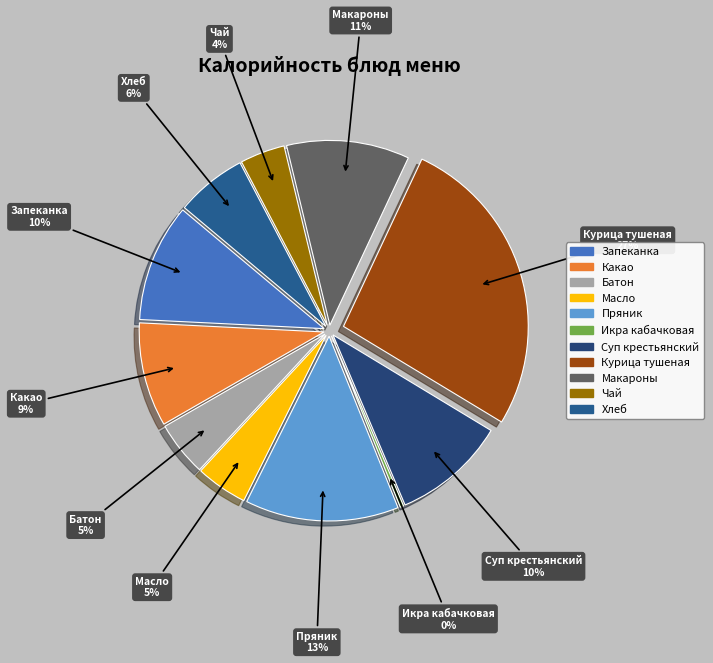

Which slice is the smallest?

Икра кабачковая т/о